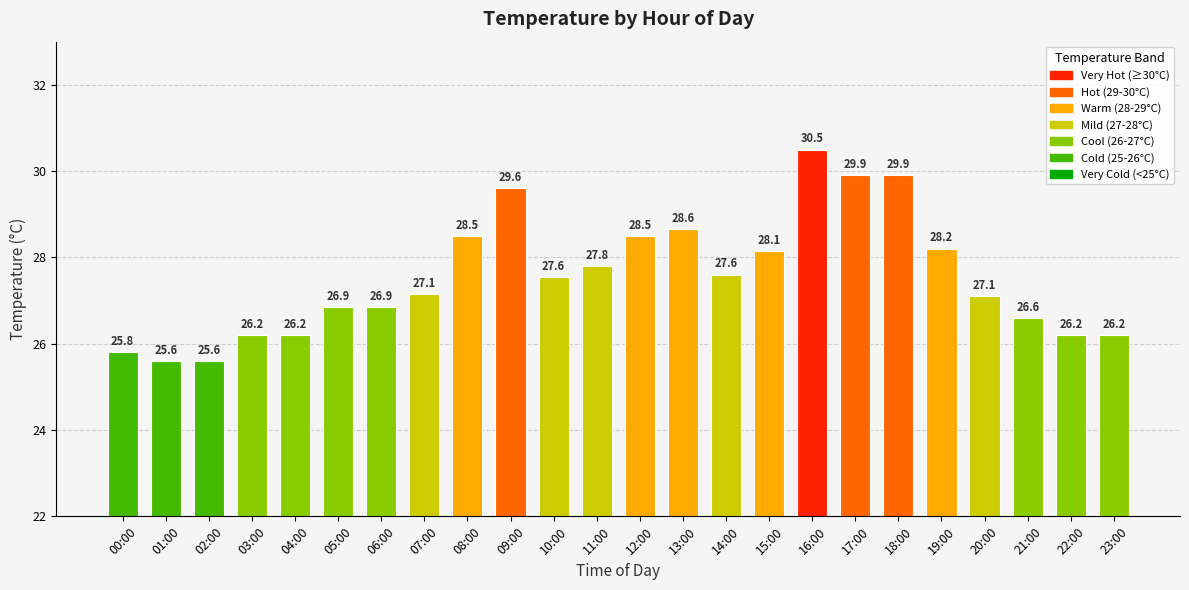

What is the difference between the values at 08:00 and 04:00?

2.3